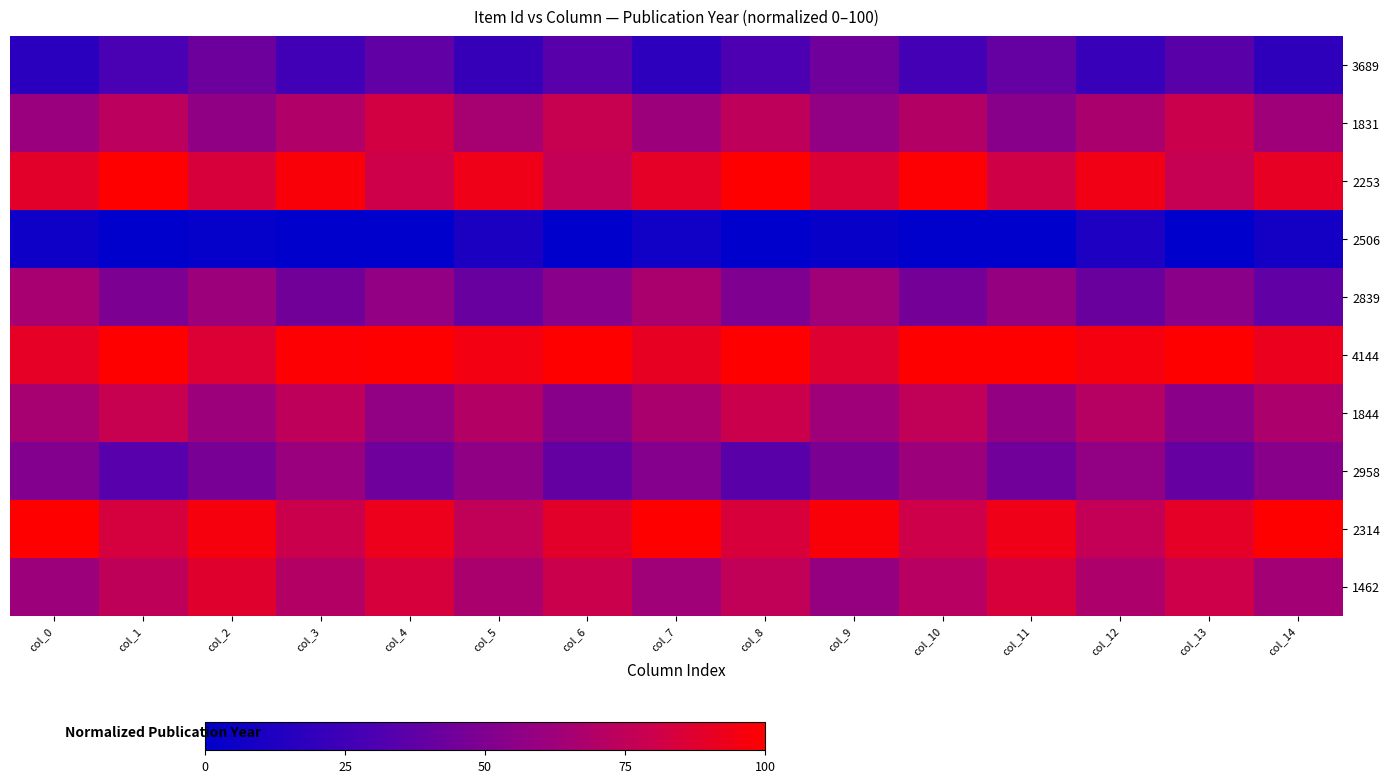

At which category is the sum across all series the highest?

col_4